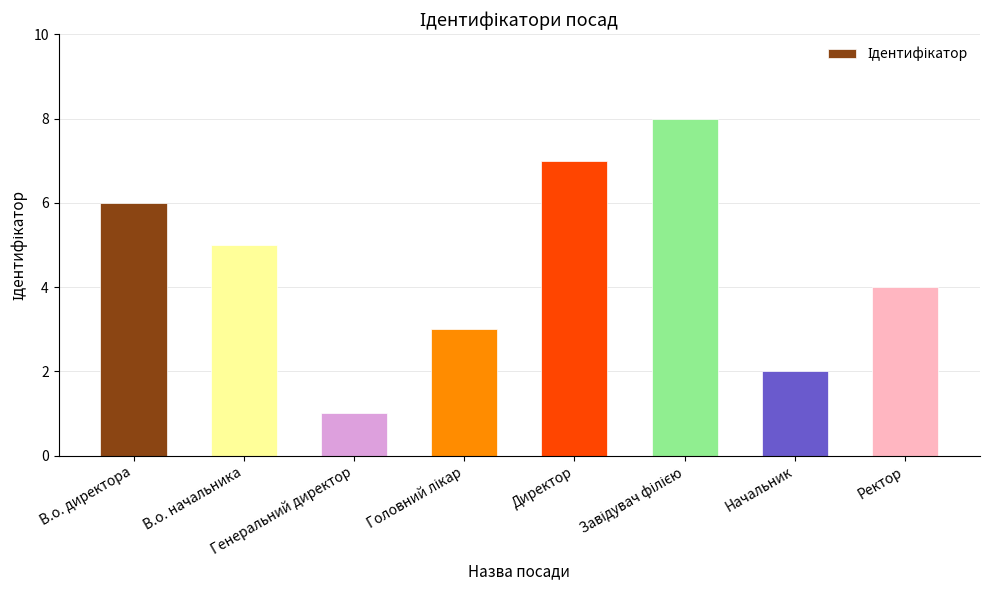

What is the maximum value shown in the chart?

8